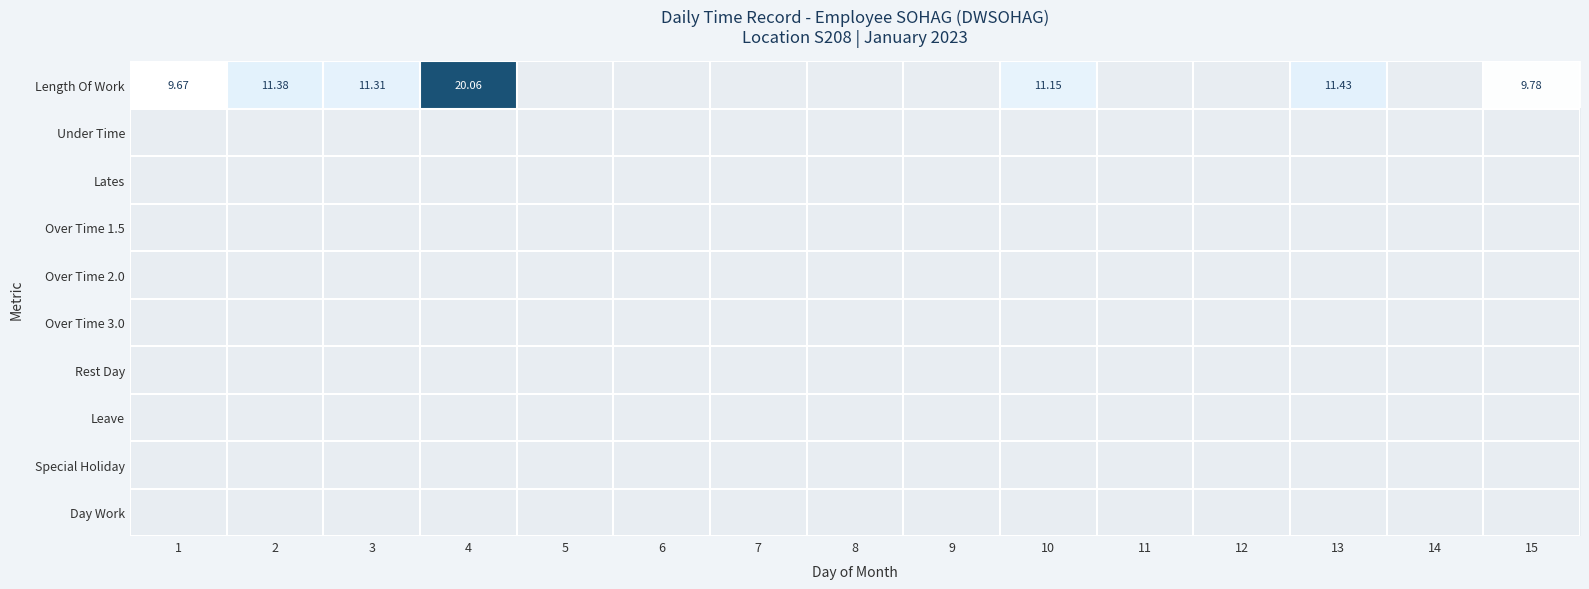

How many series are shown in this chart?

10